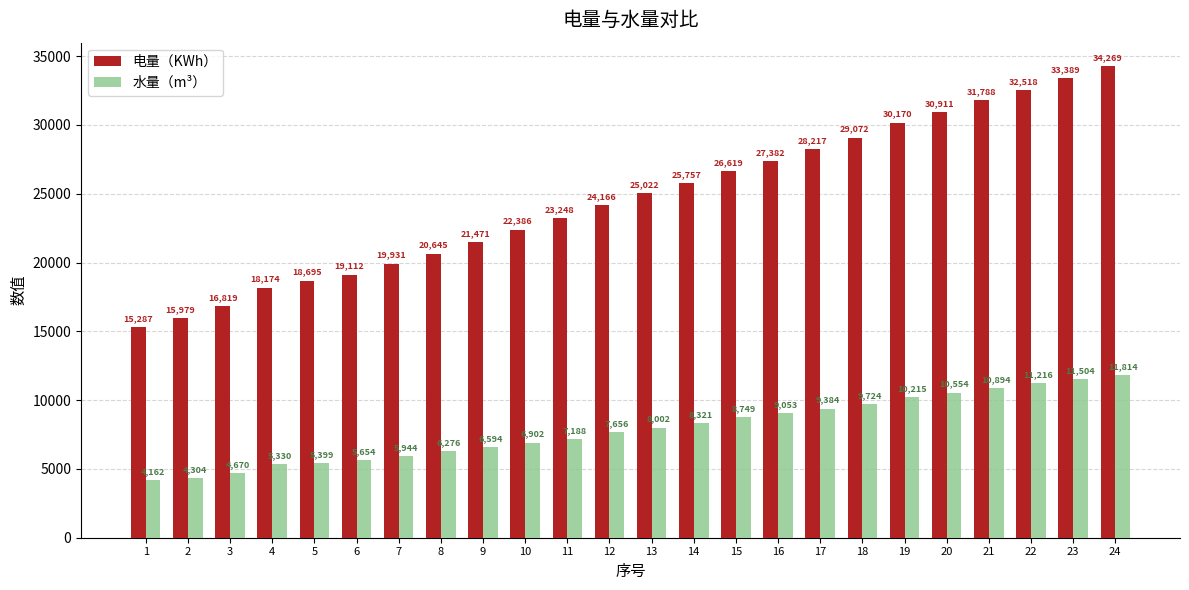

What is the value of the 水量（m³） bar at the 9th from the left?

6594.0